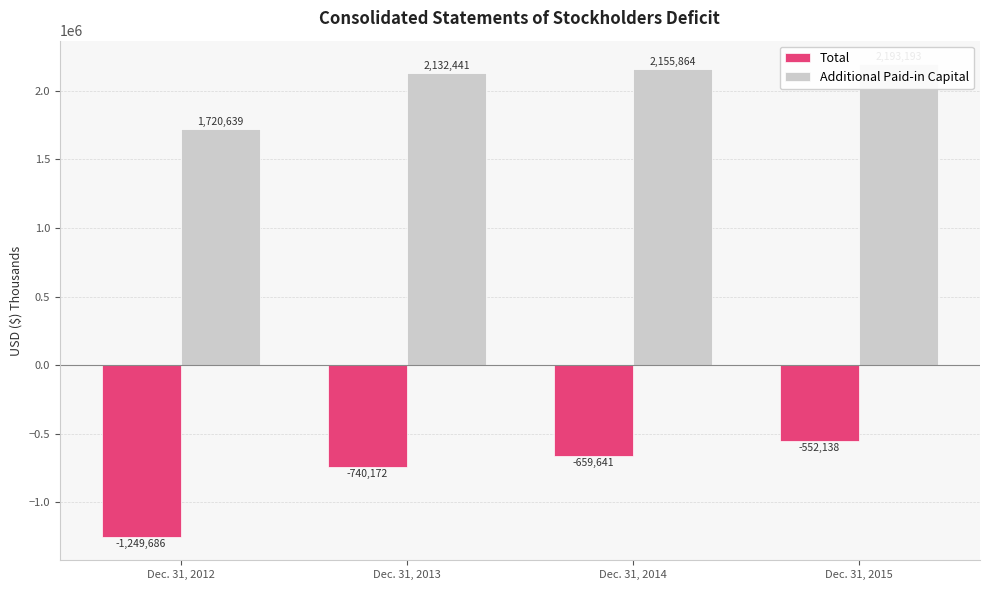

What are all the series names shown in the legend?

Total, Additional Paid-in Capital